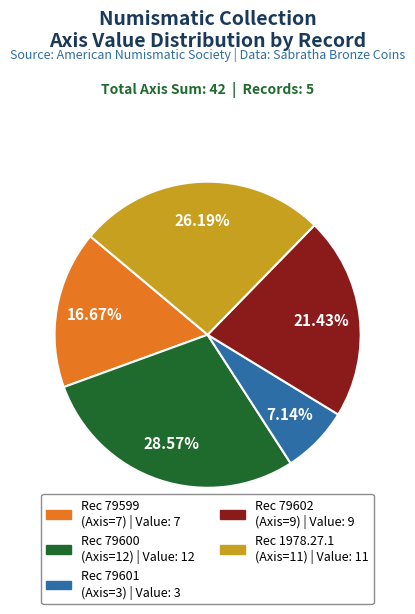

Is there any slice that represents more than half of the pie?

No